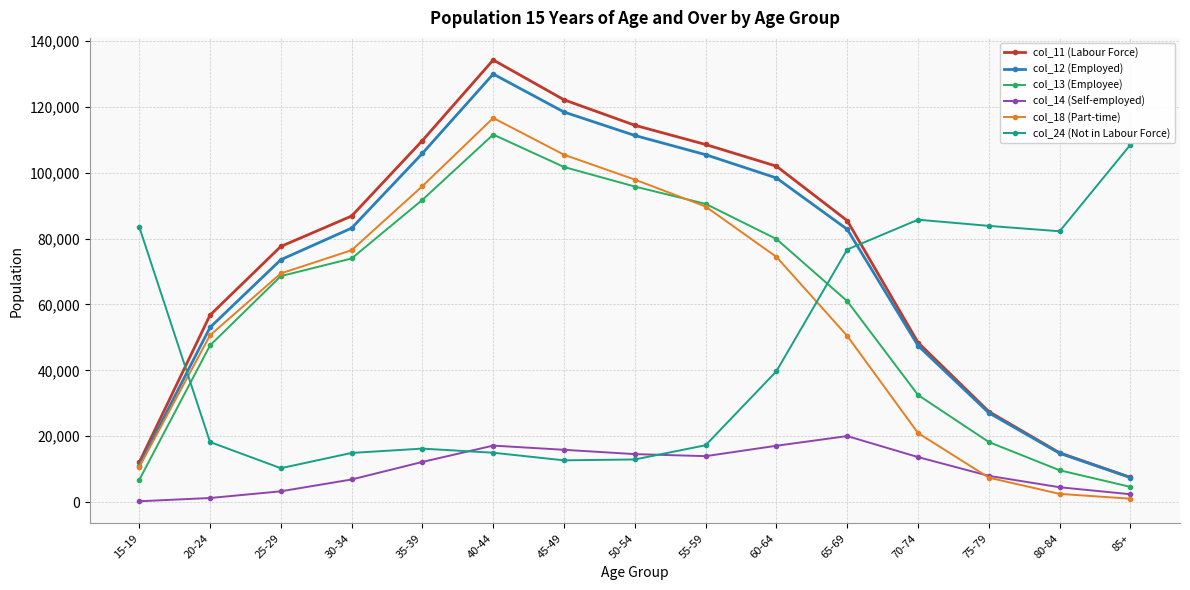

How many distinct data groups are displayed?

6